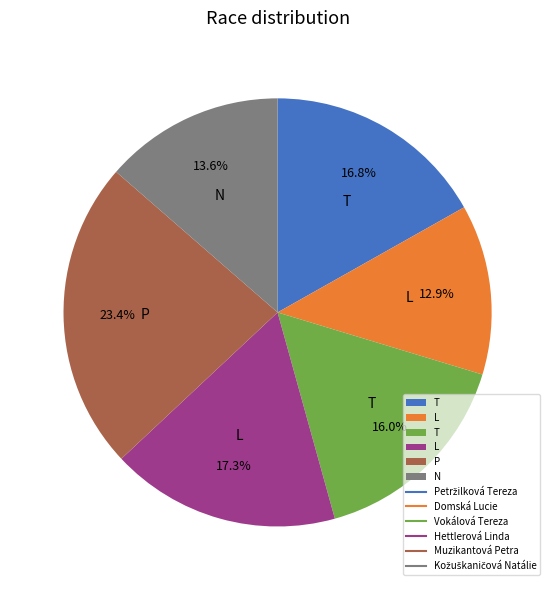

Is there any slice that represents more than half of the pie?

No